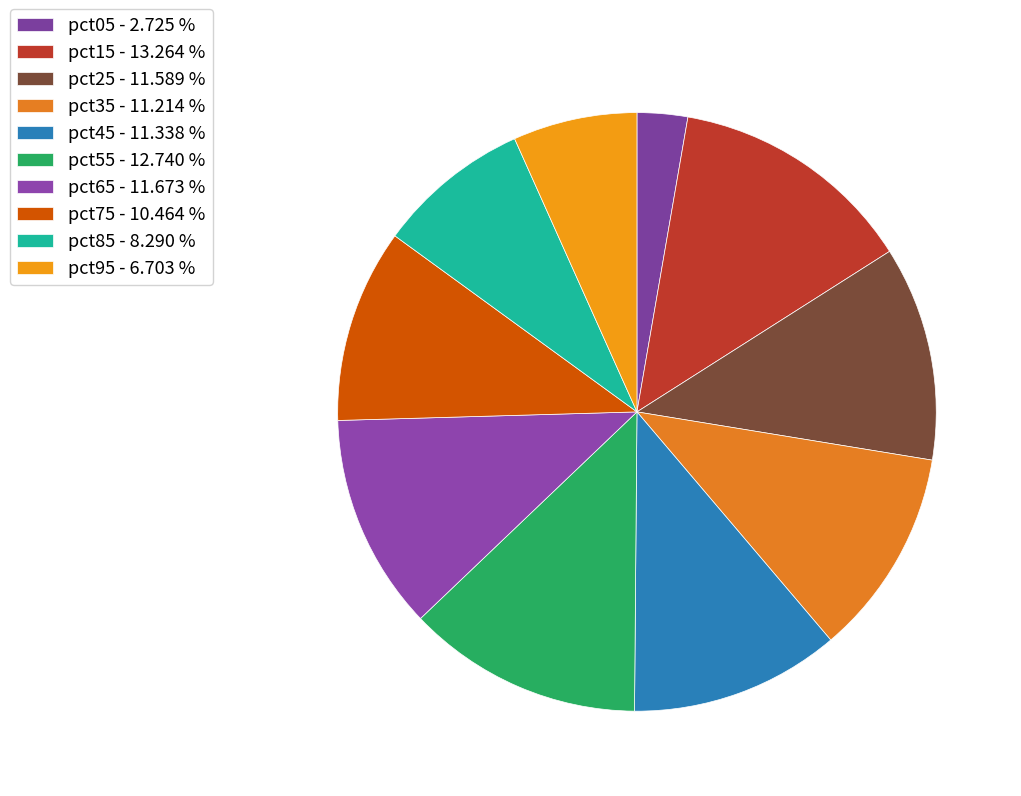

How many segments does this pie chart have?

10